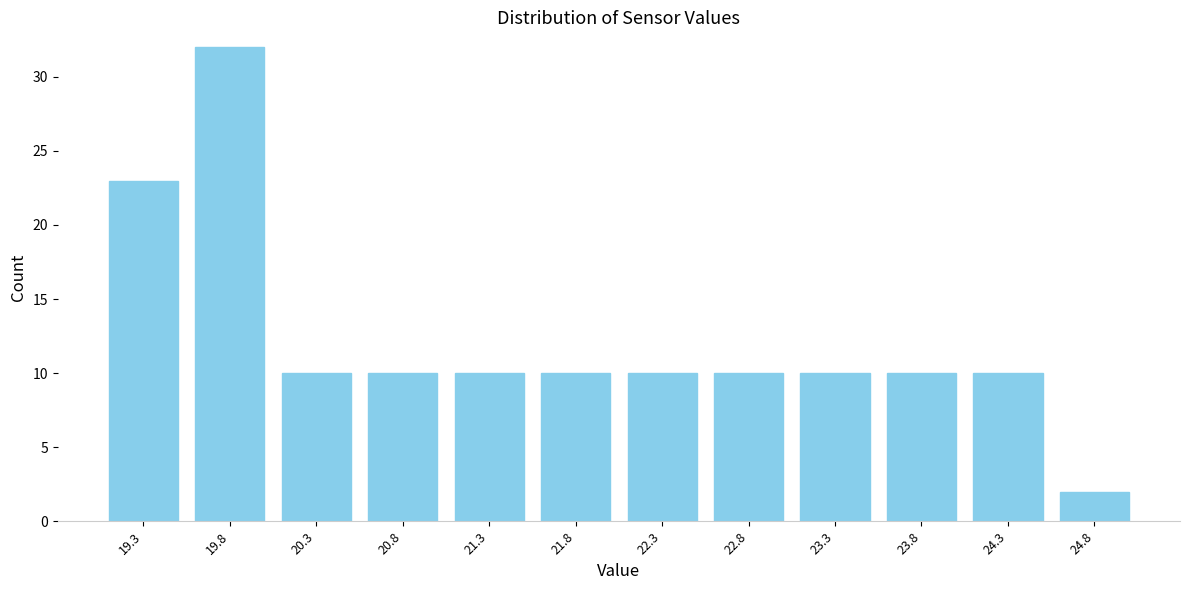

Reading right to left, transcribe all the data shown in this chart.

24.8=2	24.3=10	23.8=10	23.3=10	22.8=10	22.3=10	21.8=10	21.3=10	20.8=10	20.3=10	19.8=32	19.3=23